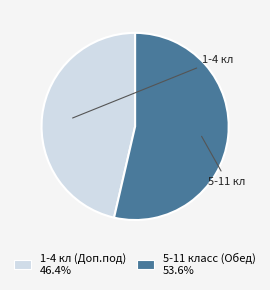

Which slice is the largest?

5-11 класс (Обед)